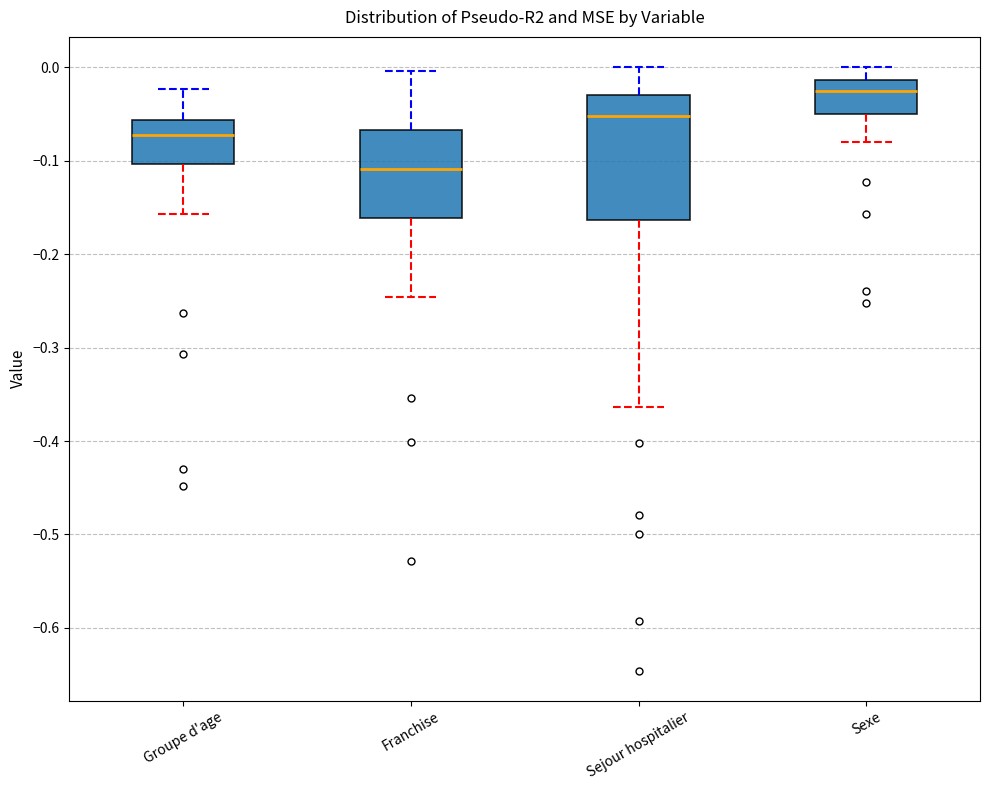

Reading left to right, transcribe this box plot: for each box, give where its median line is, the range the box spans, and where its two whiskers end, as read against the y-axis. The values are not printed on the chart, so give them approximately, as read against the axis.

Groupe d'age: median -0.07, box -0.10 to -0.06, whiskers -0.16 to -0.02
Franchise: median -0.11, box -0.16 to -0.07, whiskers -0.25 to 0.00
Sejour hospitalier: median -0.05, box -0.16 to -0.03, whiskers -0.36 to 0.00
Sexe: median -0.02, box -0.05 to -0.01, whiskers -0.08 to 0.00